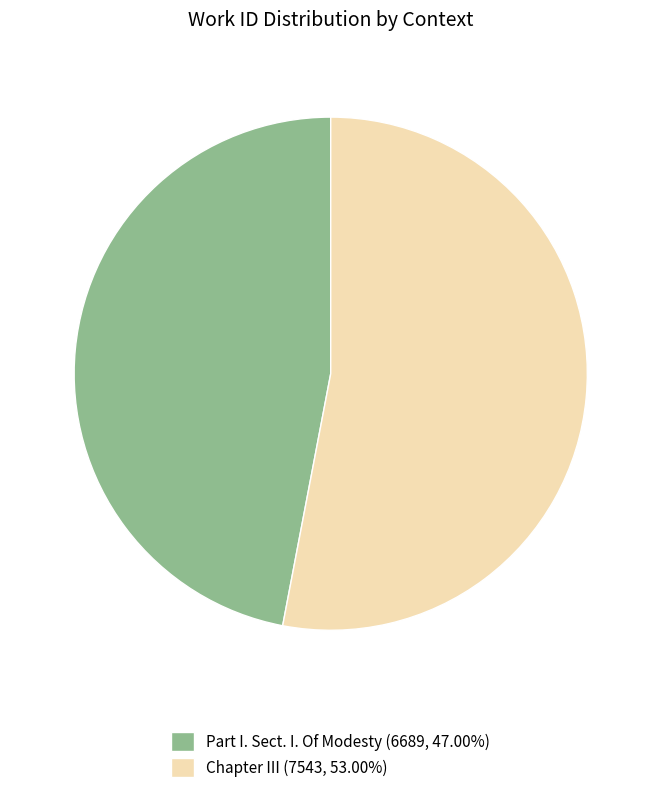

What is the ratio of the value at Chapter III (7543, 53.00%) to the value at Part I. Sect. I. Of Modesty (6689, 47.00%)?

1.1